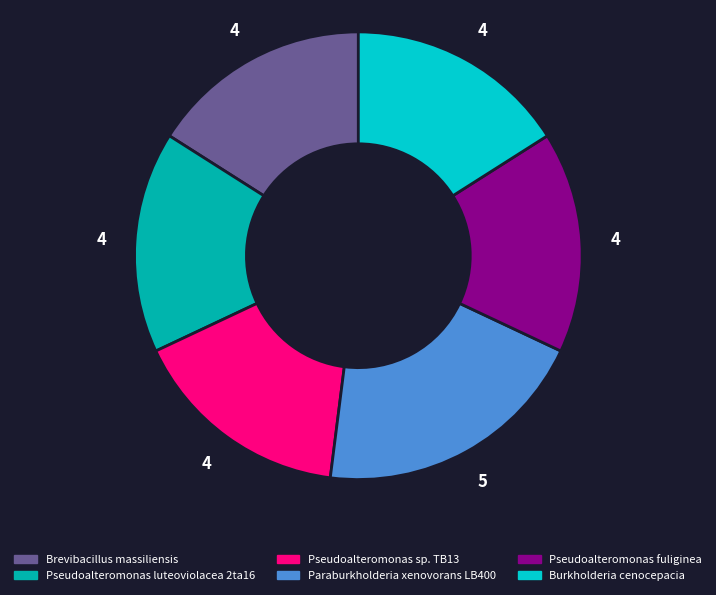

Do Paraburkholderia xenovorans LB400 and Brevibacillus massiliensis together represent more than half of the pie?

No